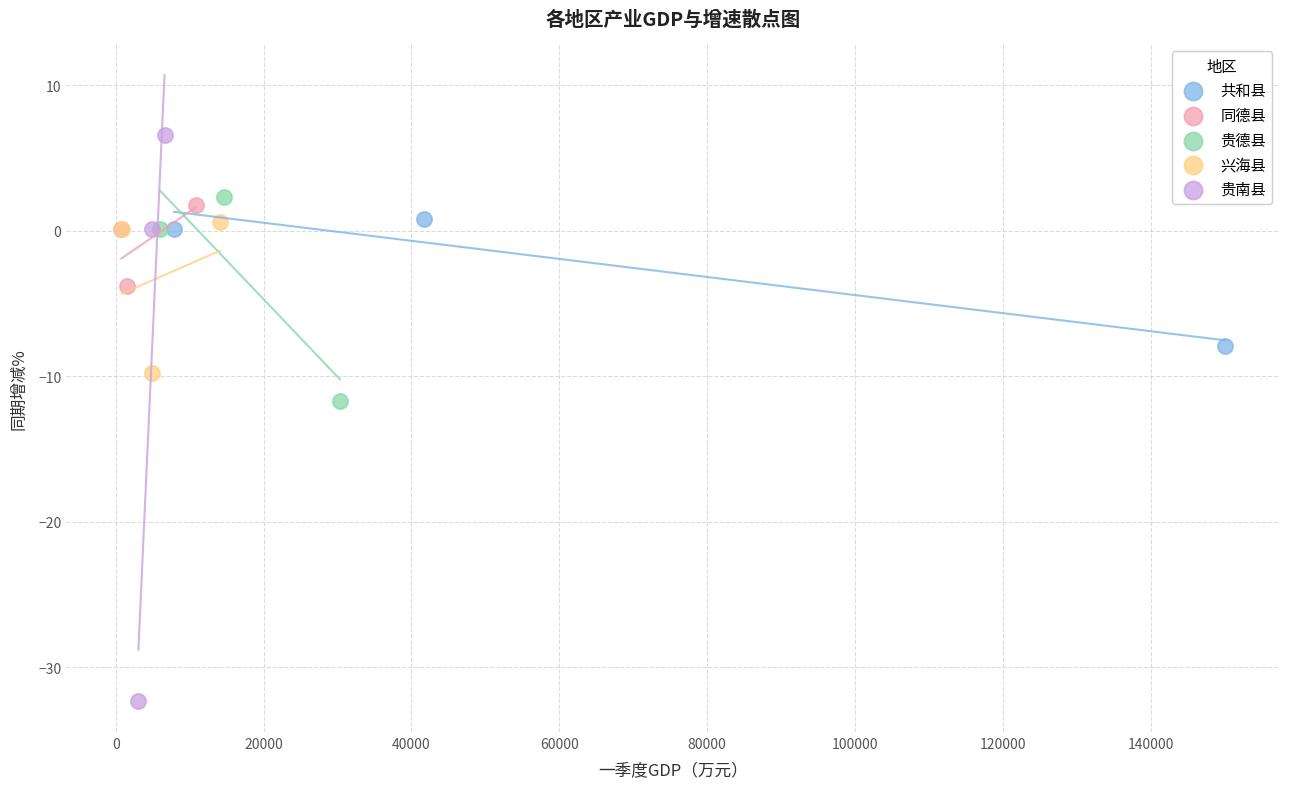

Which series has the largest Y range (max minus min)?

贵南县